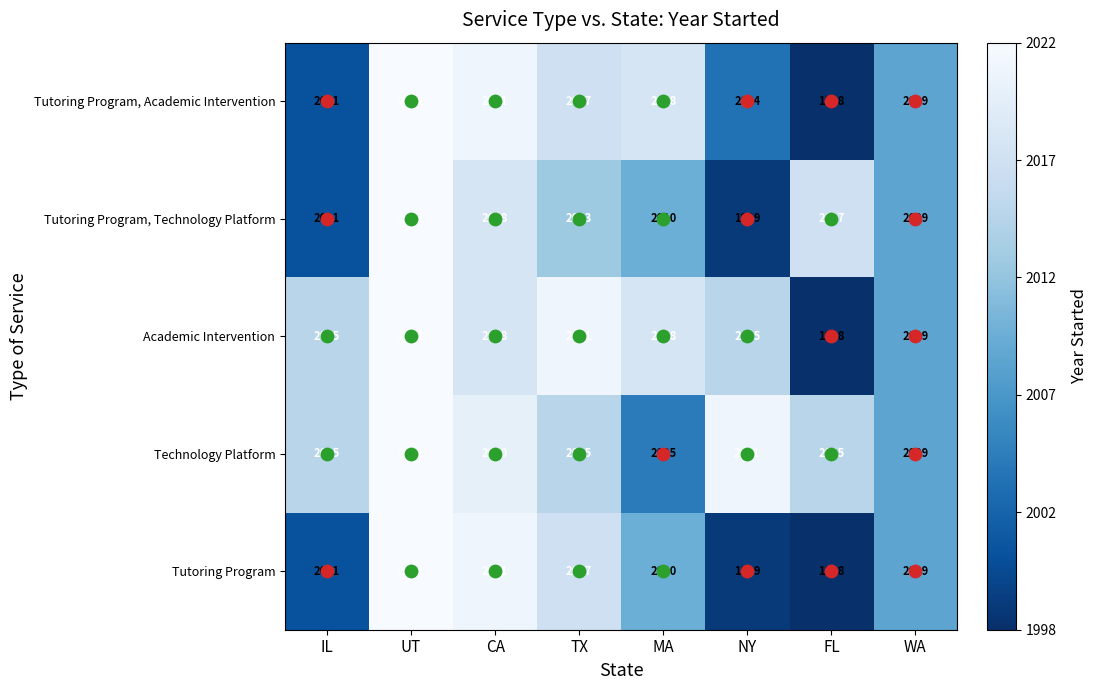

What is the smallest value displayed?

1998